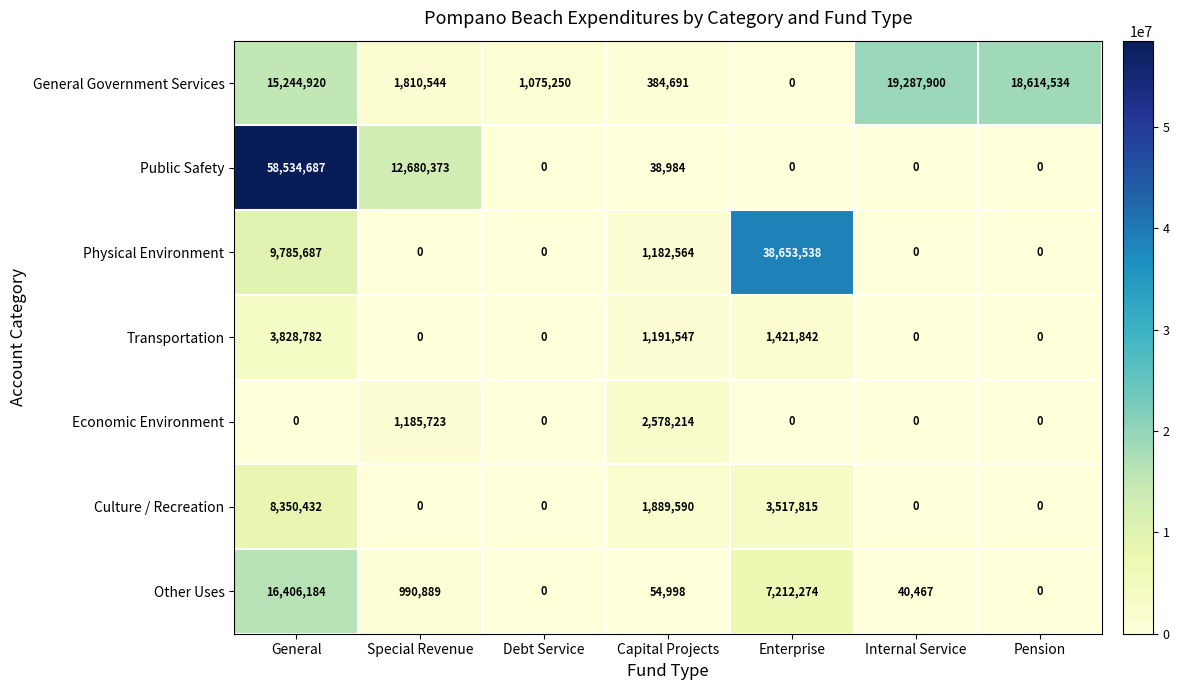

At Capital Projects, list the series in order from smallest to largest.

Public Safety, Other Uses, General Government Services, Physical Environment, Transportation, Culture / Recreation, Economic Environment